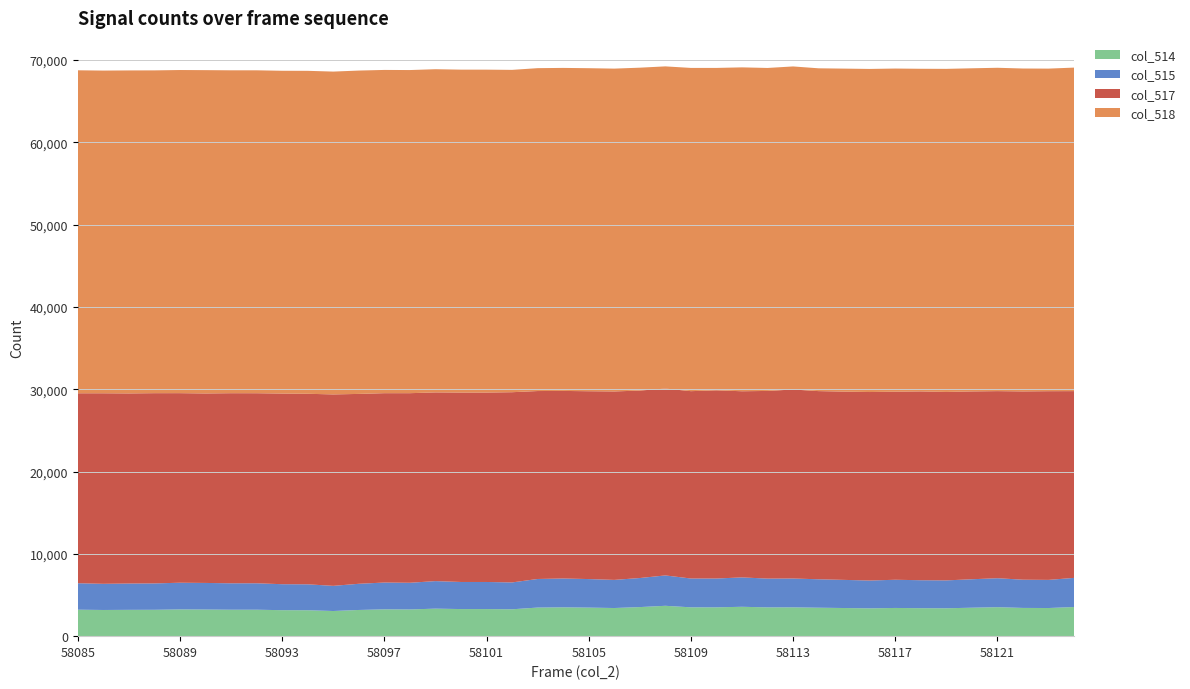

Reading left to right, transcribe all the data shown in this chart.

col_514: 3216	3181	3197	3204	3246	3234	3212	3213	3157	3149	3056	3182	3258	3244	3344	3292	3292	3264	3474	3503	3469	3419	3532	3689	3503	3502	3569	3497	3502	3456	3419	3379	3427	3398	3388	3457	3521	3430	3419	3540
col_515: 3214	3179	3197	3203	3246	3232	3211	3212	3156	3149	3056	3181	3257	3243	3344	3292	3291	3264	3473	3503	3468	3417	3531	3689	3502	3502	3569	3497	3502	3455	3418	3379	3426	3398	3388	3457	3519	3430	3418	3540
col_517: 23078	23148	23096	23114	23031	23020	23095	23090	23161	23149	23258	23068	23005	23033	22926	23011	23012	23110	22833	22788	22820	22895	22776	22701	22761	22863	22617	22799	22964	22860	22874	22902	22849	22939	22894	22820	22729	22875	22925	22690
col_518: 39241	39206	39242	39217	39258	39281	39228	39232	39217	39237	39221	39285	39272	39258	39265	39232	39231	39161	39228	39244	39246	39221	39227	39145	39271	39170	39349	39239	39249	39219	39242	39254	39259	39198	39253	39258	39285	39230	39191	39305